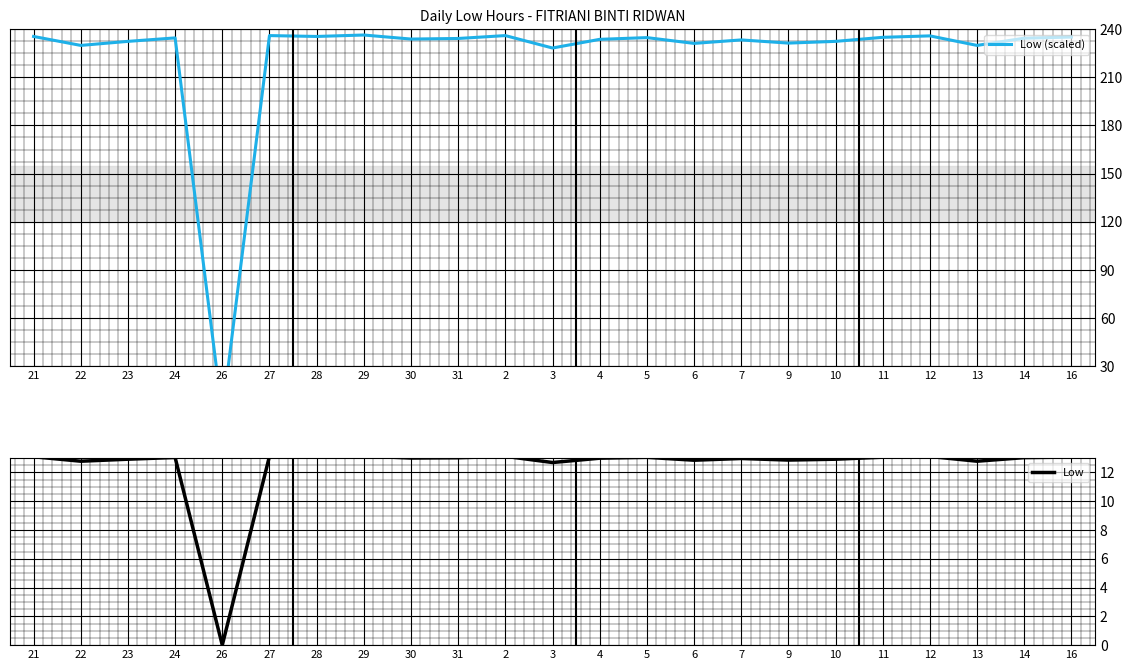

What is the value of the Low (scaled) point at the 23rd from the left?

235.1